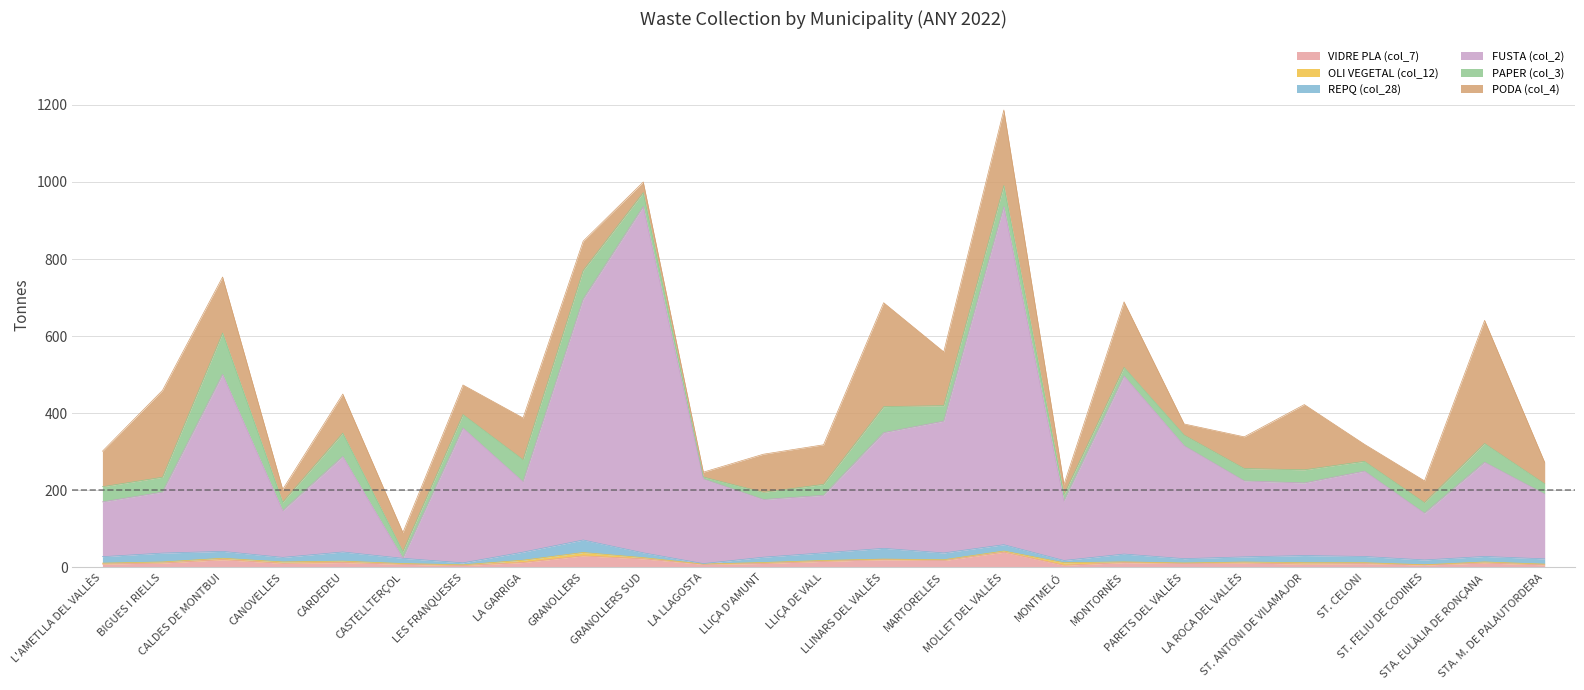

What is the difference between the maximum and minimum values in the FUSTA (col_2) series?

898.4